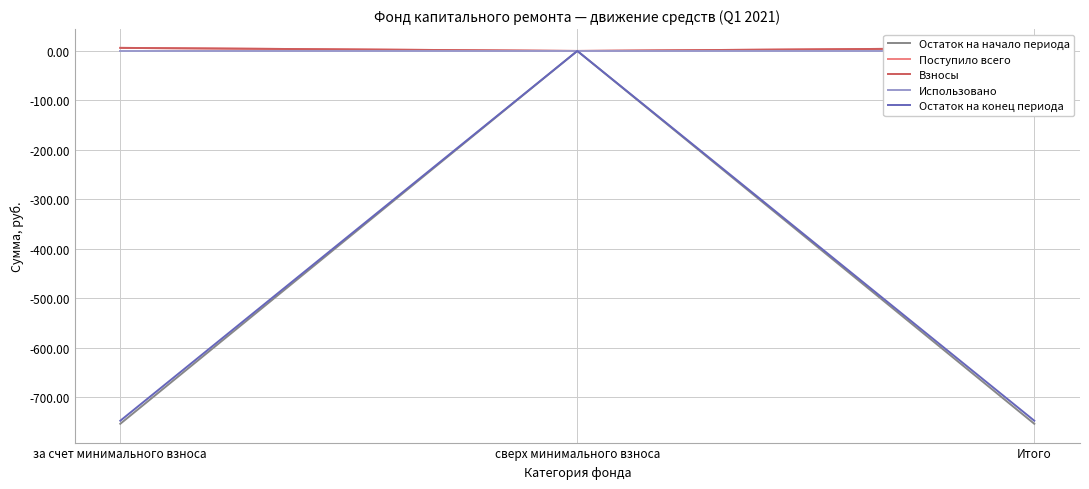

How many series are shown in this chart?

5